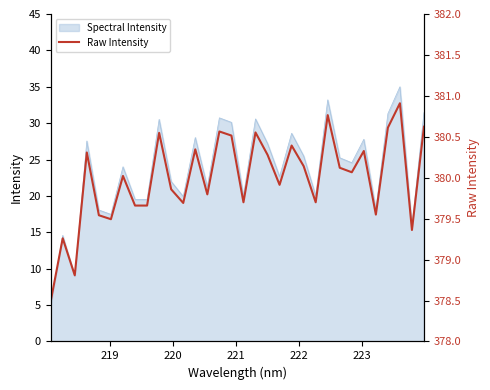

Count the number of categories in the chart.

32